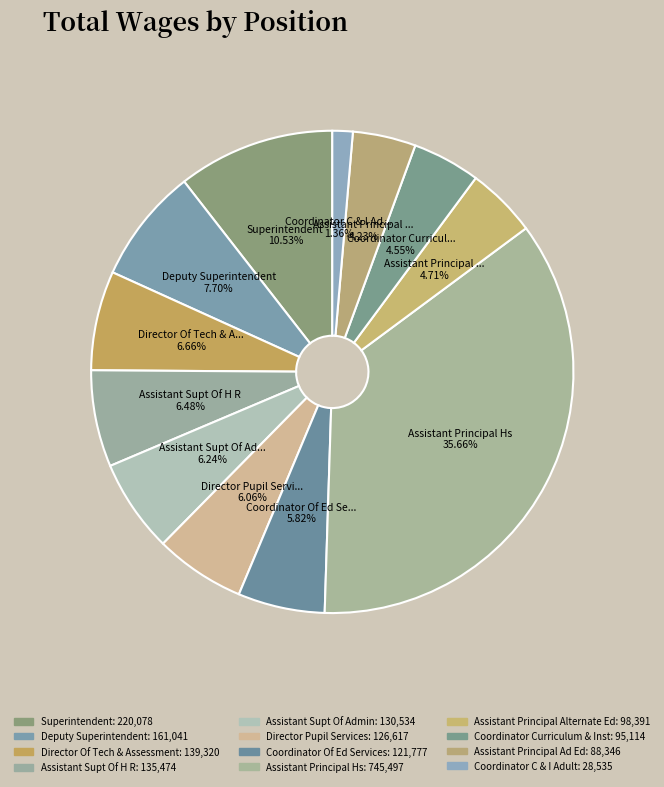

Count the number of slices in the pie.

12